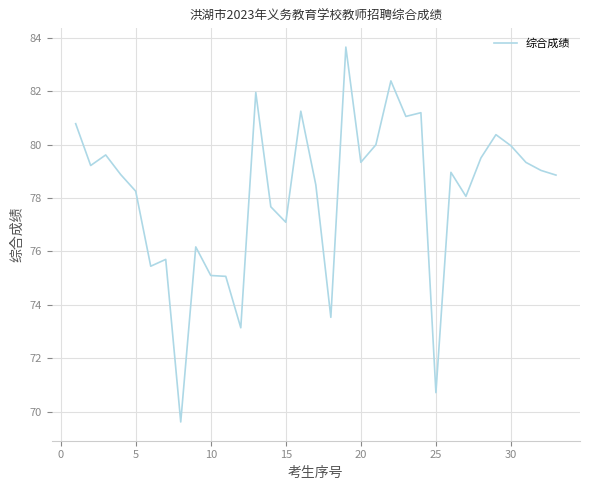

What is the difference between the maximum and minimum values?

14.1